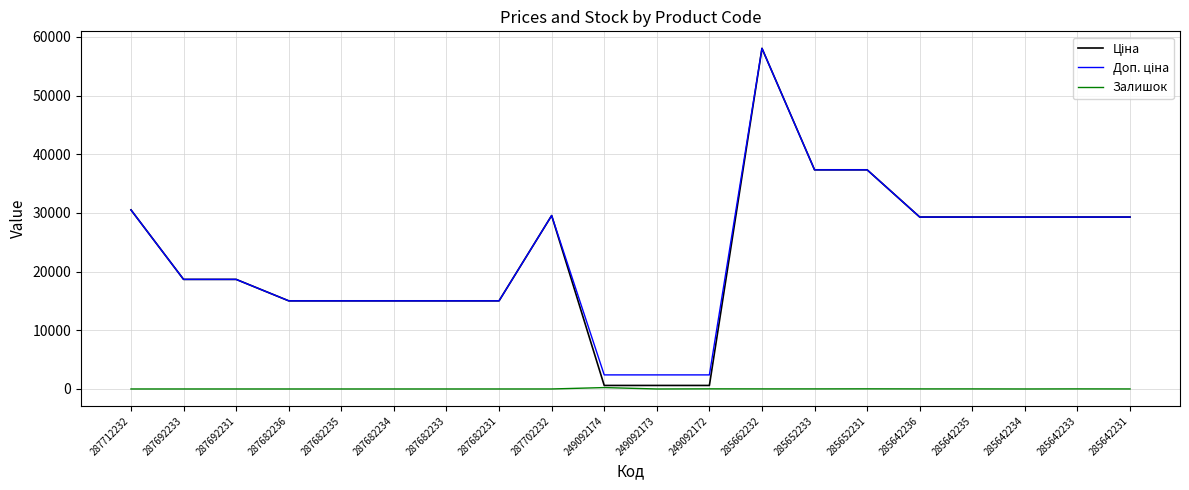

What is the sum of the Залишок values at 287682231 and 285642236?

11.0